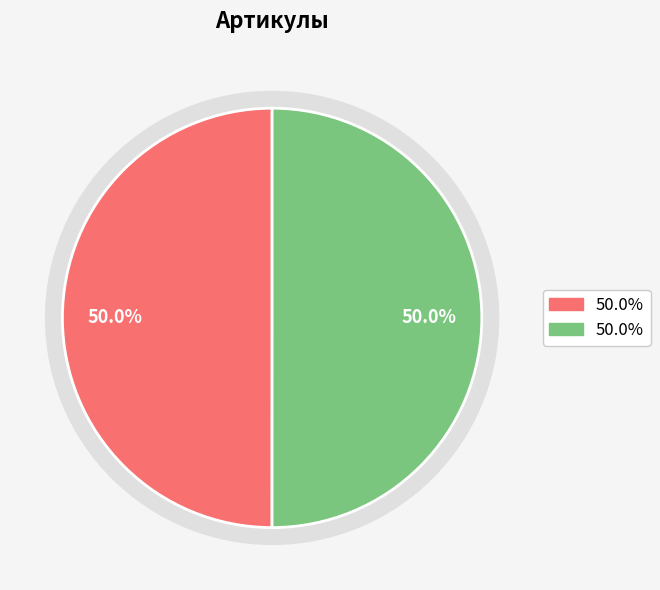

To the nearest percent, what portion does Лоток КО-503В.18.01.000 левый represent?

50%